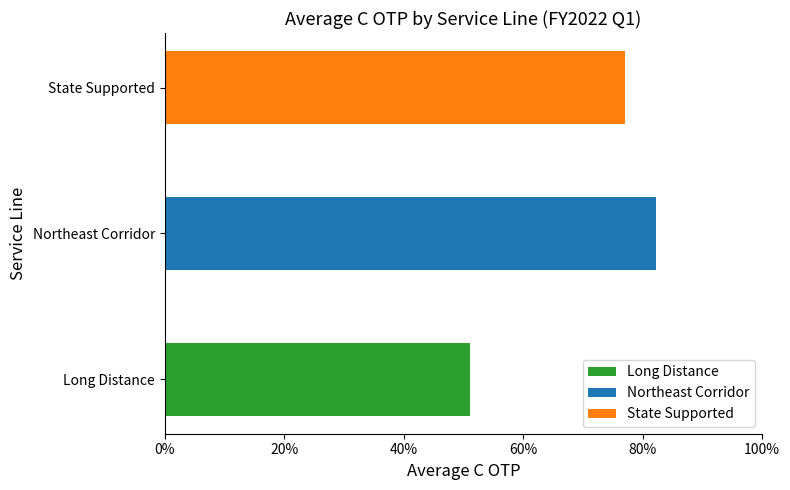

Does the chart contain any negative values?

No